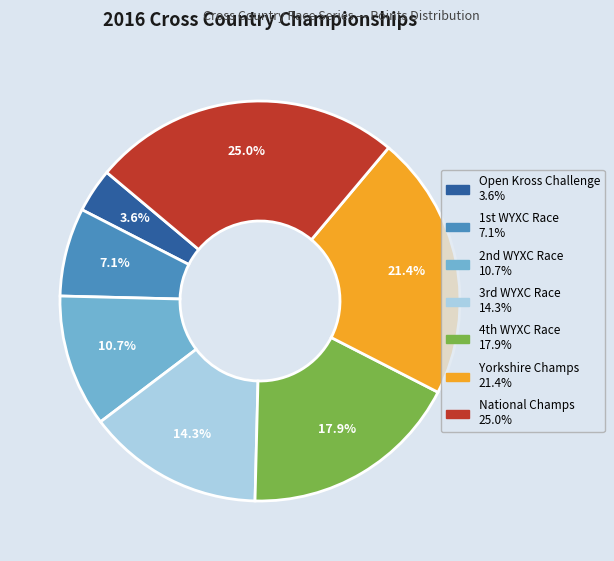

Does any single category account for the majority?

No